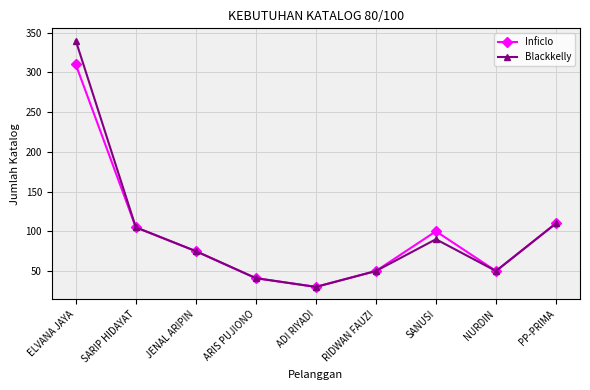

What is the difference between the maximum and minimum values in the Blackkelly series?

310